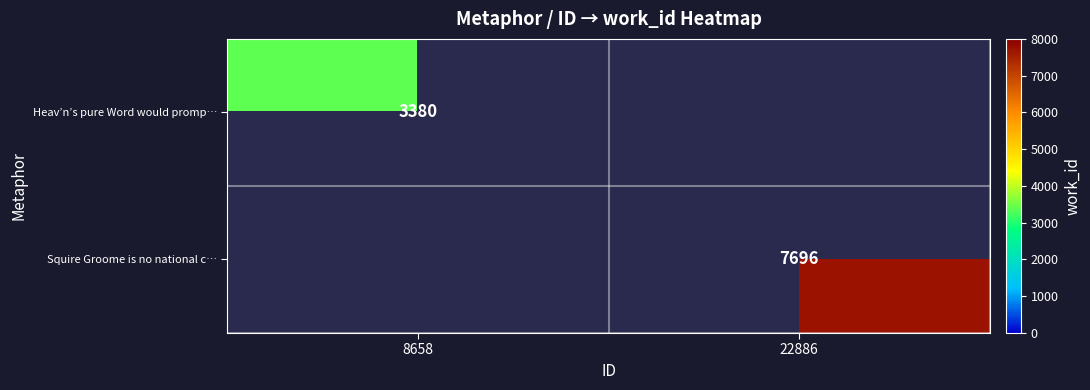

The Heav’n’s pure Word would promp… series shows 707 at 8658. True or false?

False